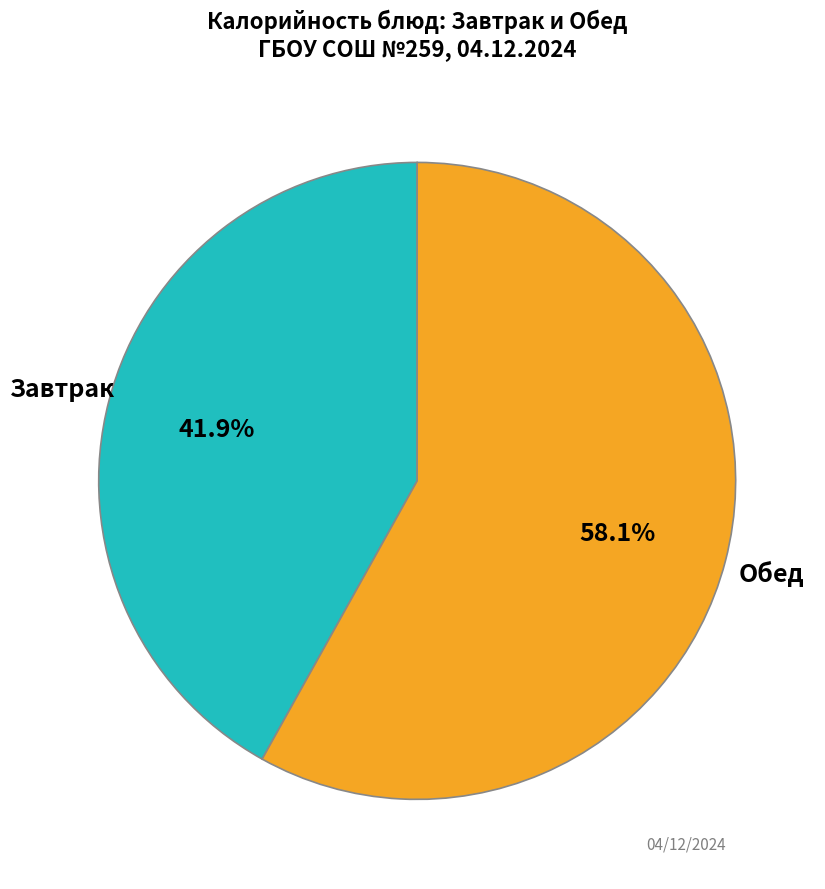

Does any single category account for the majority?

Yes